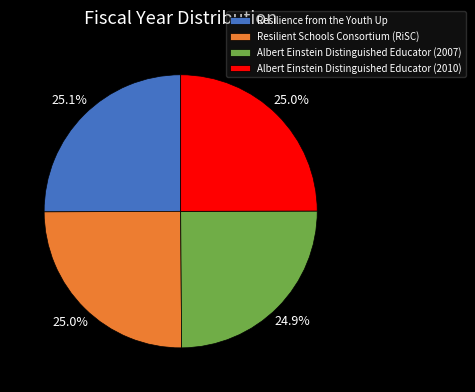

What percentage is the Albert Einstein Distinguished Educator (2010) slice, to the nearest percent?

25%